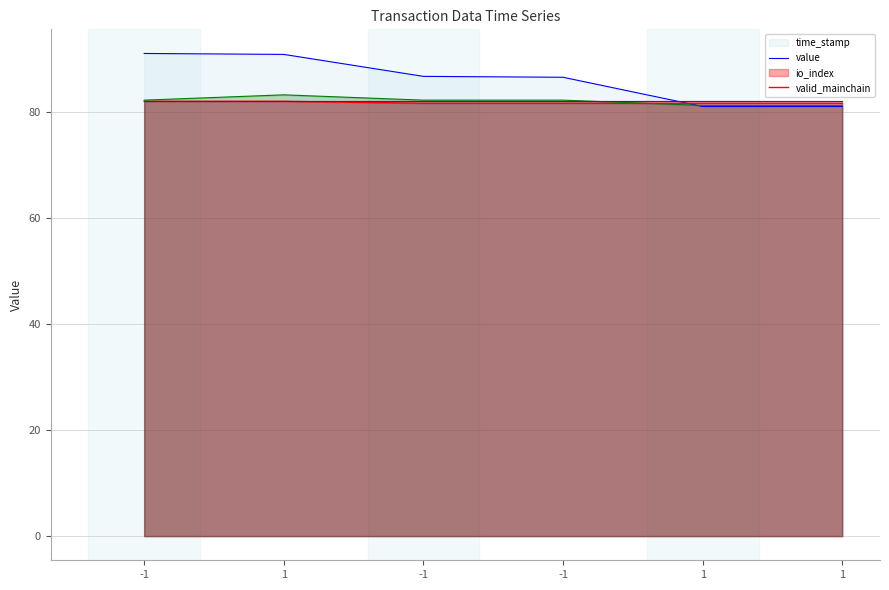

What is the label of the 2nd point from the right?

1